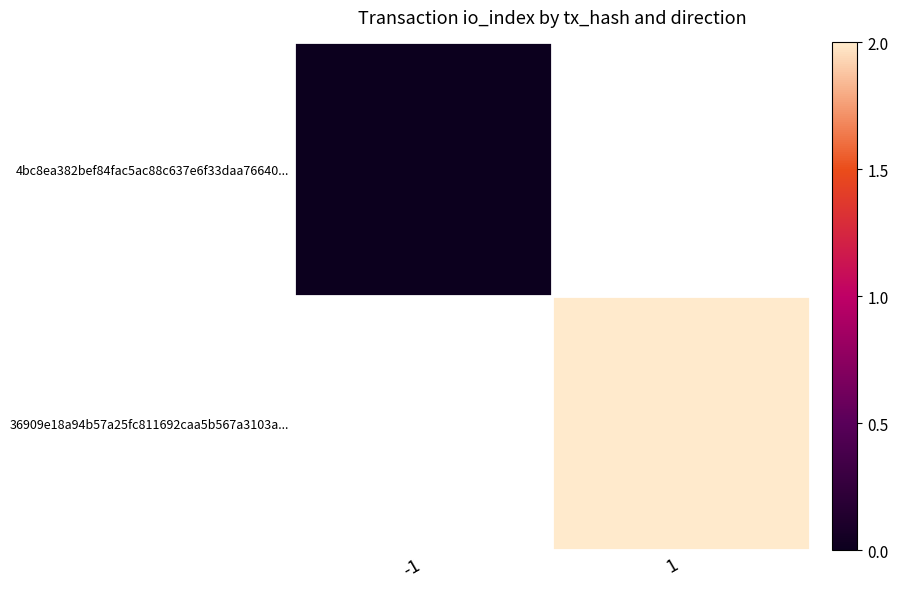

Which category has the lowest value across all series?

-1